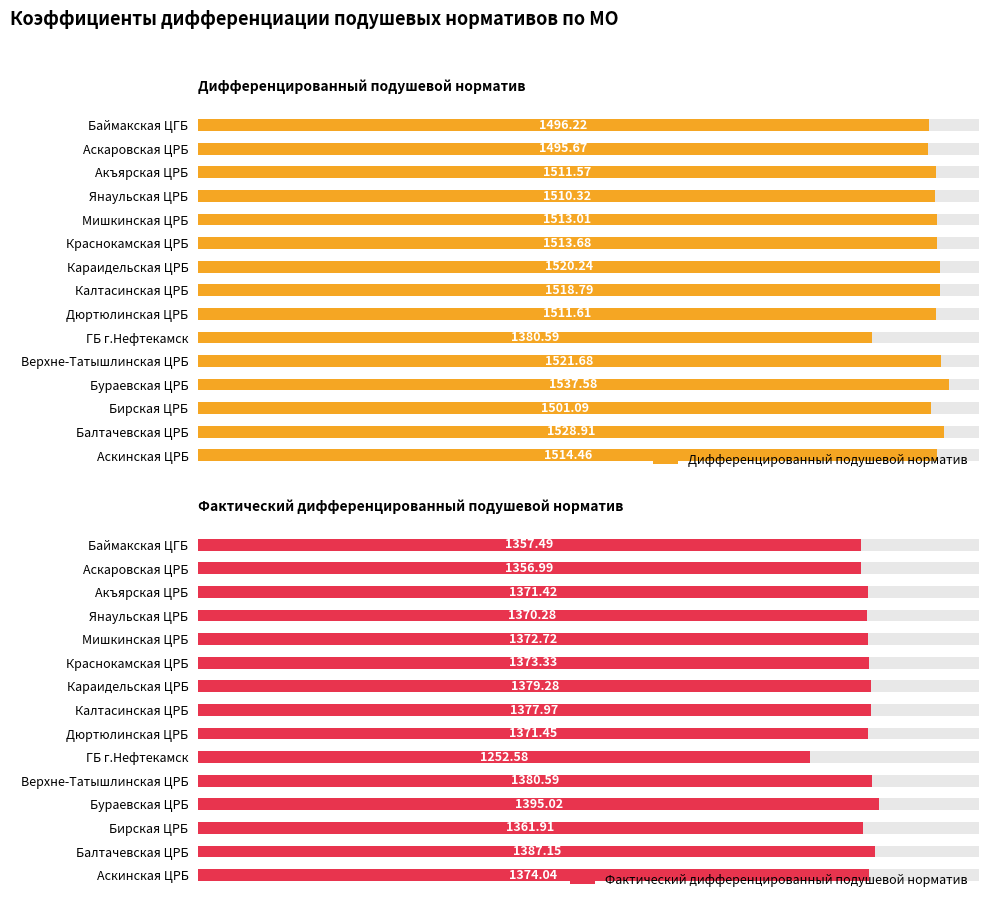

How many data points in Дифференцированный подушевой норматив are less than 1513?

7